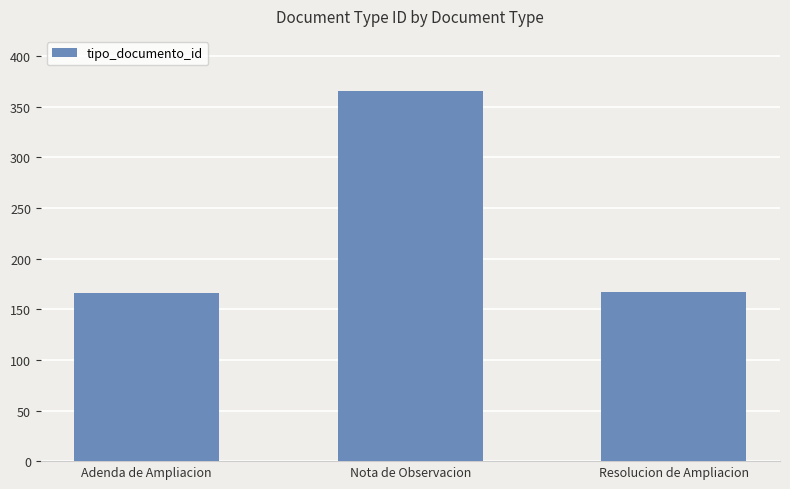

What is the change in value from Nota de Observacion to Resolucion de Ampliacion?

-199